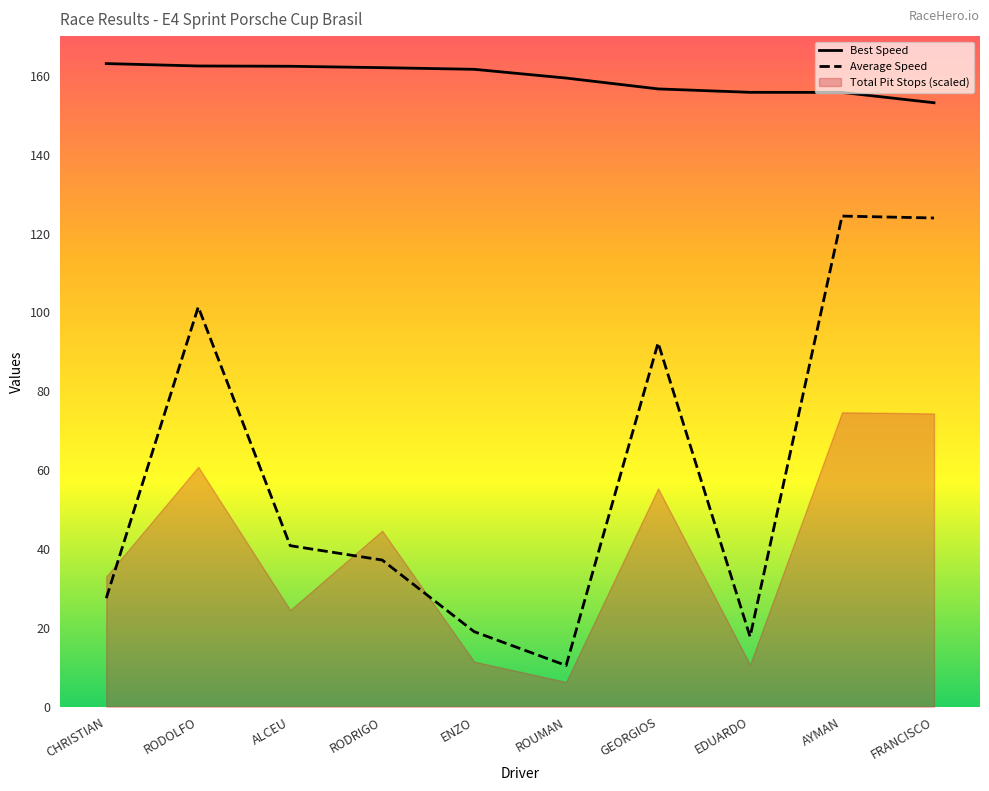

The Best Speed series shows 107.5 at EDUARDO. True or false?

False